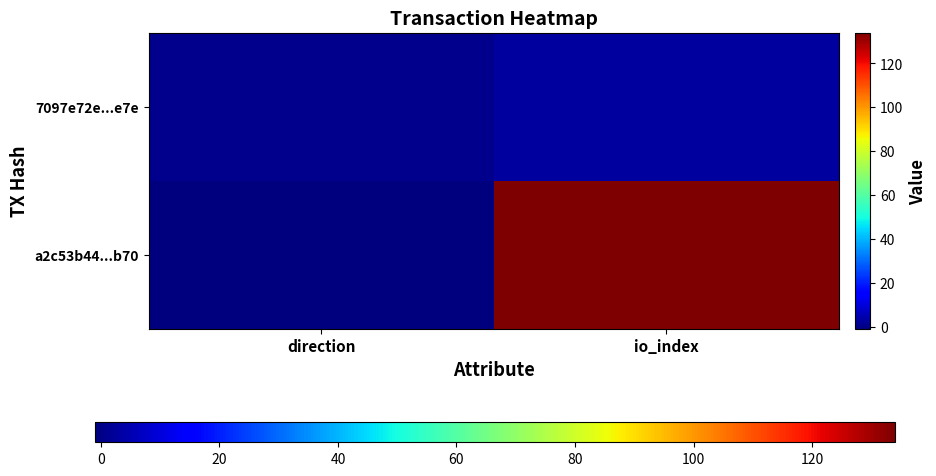

Reading right to left, what are all the values shown in this chart?

a2c53b44...b70: io_index=134	direction=-1
7097e72e...e7e: io_index=3	direction=1